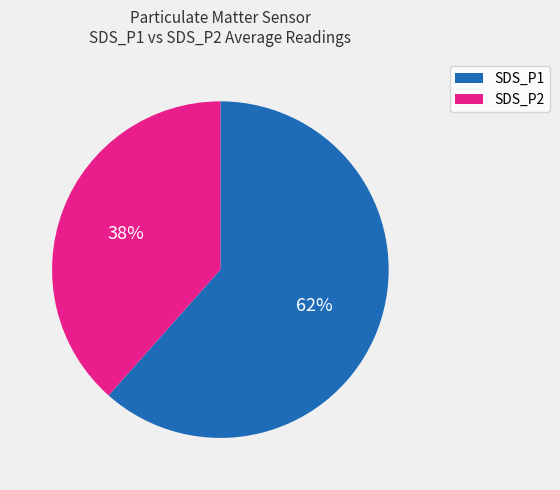

Is there any slice that represents more than half of the pie?

Yes